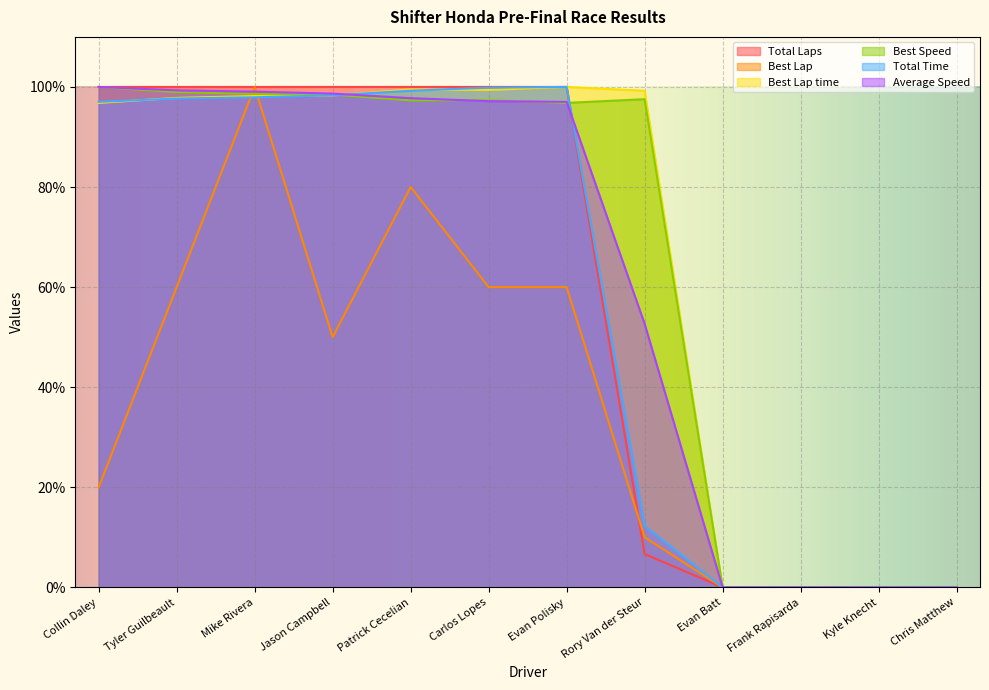

How many values in the Best Lap series exceed 50?

5